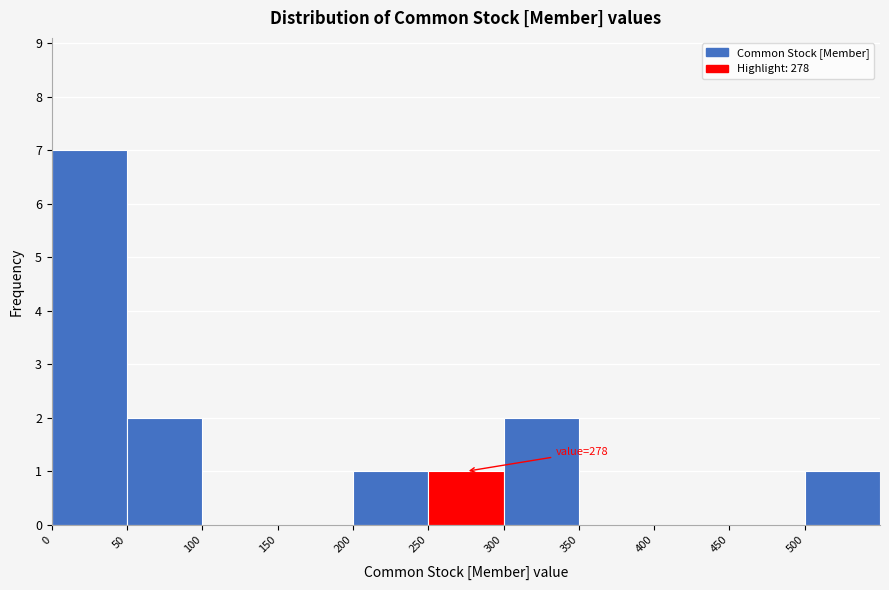

Which range on the x-axis has the tallest bar?

0 to 50